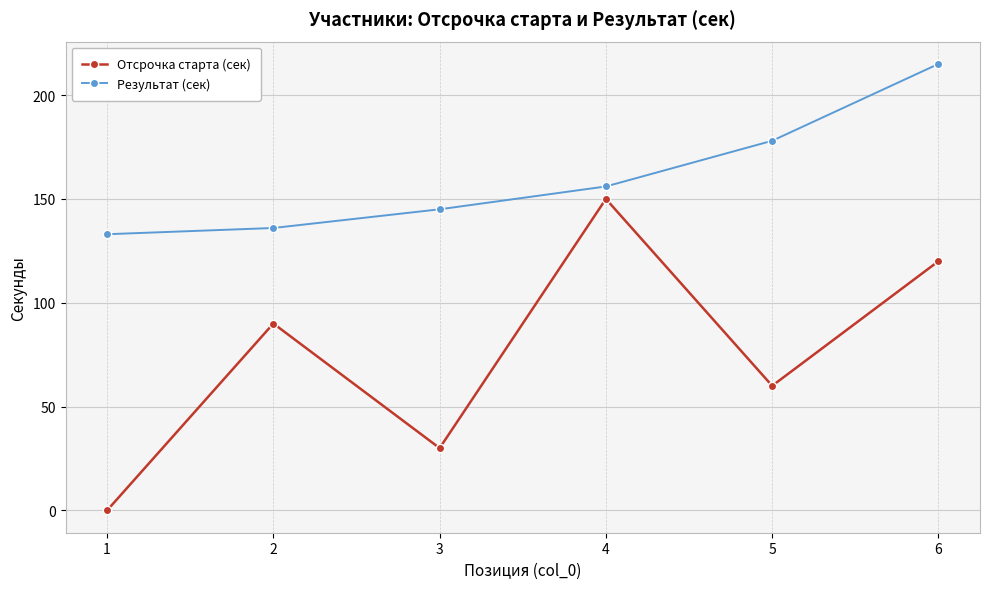

True or false: Результат (сек) and Отсрочка старта (сек) cross at least once.

False